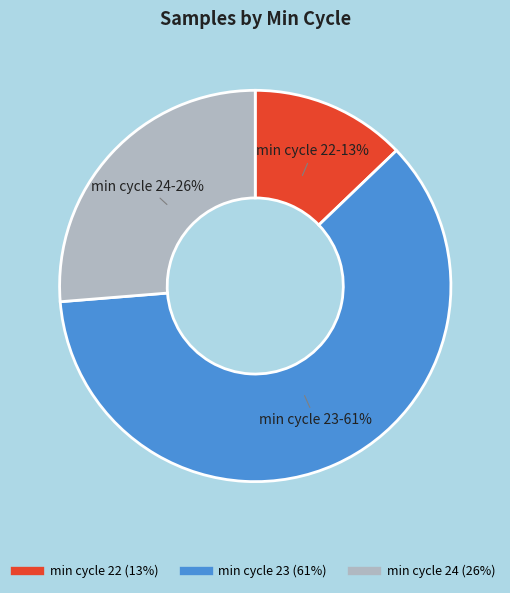

Is there a majority slice in this chart?

Yes